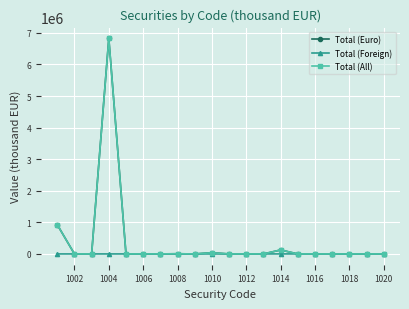

What is the maximum value for Total (All)?

6827005